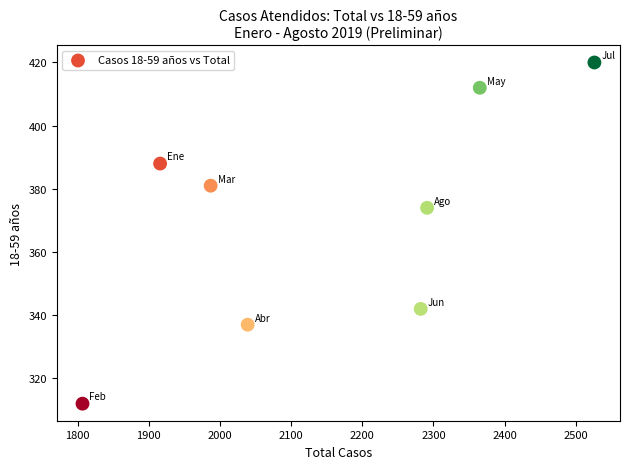

What is the average X value?

2152